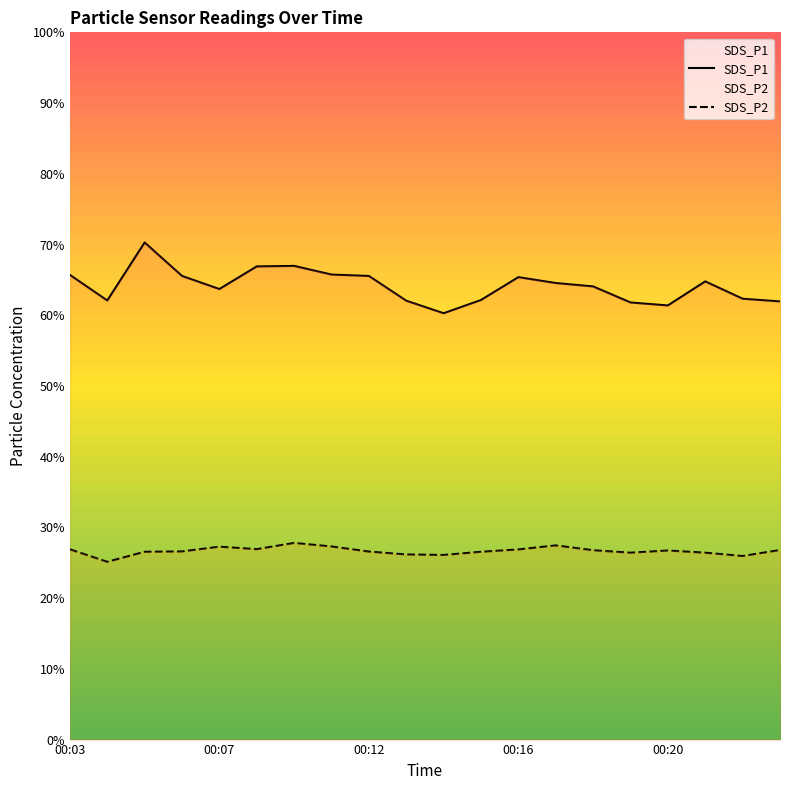

Which series has the largest total across all categories?

SDS_P1